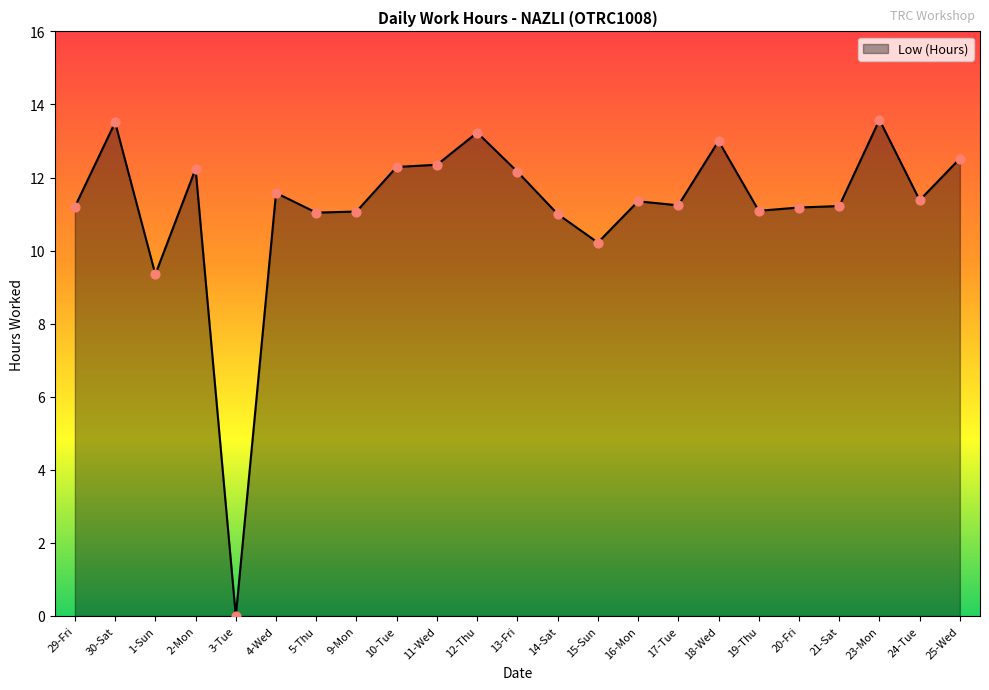

What is the change in value from 24-Tue to 25-Wed?

+1.1